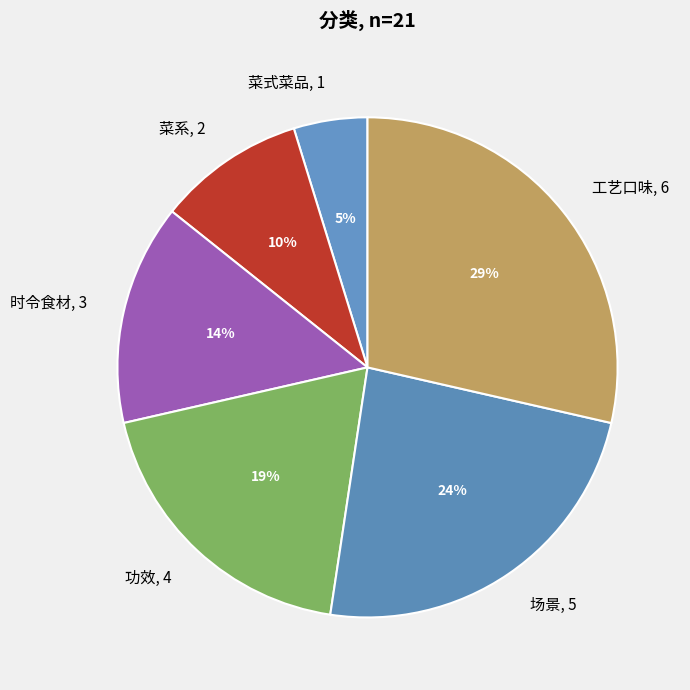

To the nearest percent, what percentage of the pie is 场景?

24%